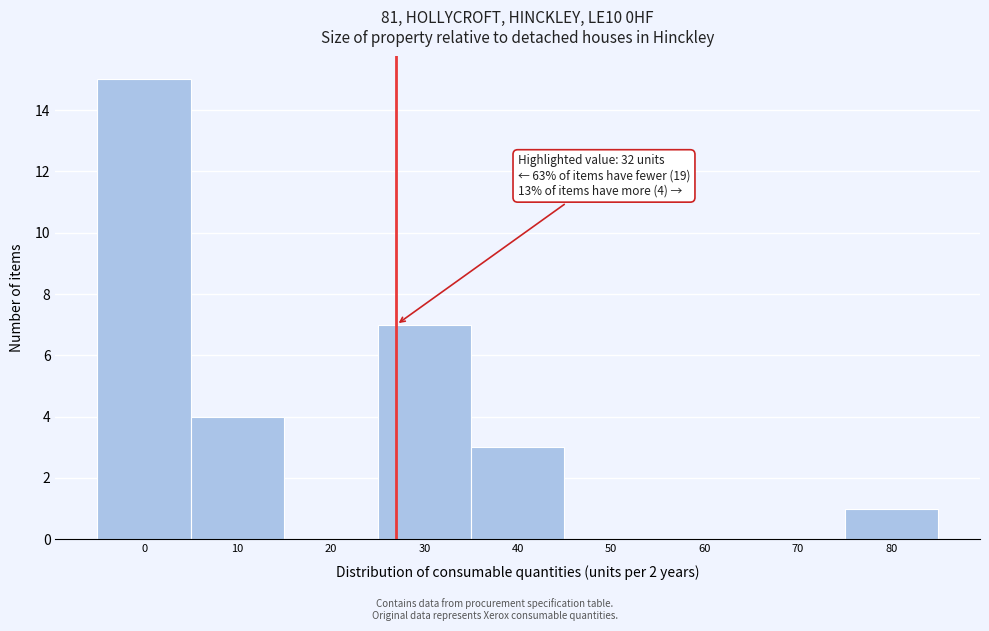

Reading left to right, transcribe all the data shown in this chart.

0=15	10=4	20=0	30=7	40=3	50=0	60=0	70=0	80=1